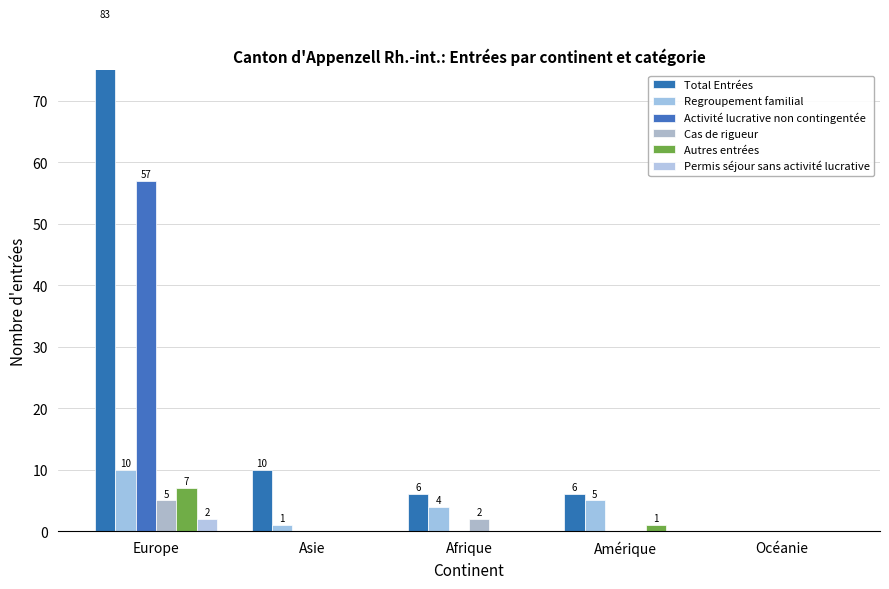

True or false: Regroupement familial has a value of 4 at Afrique.

True